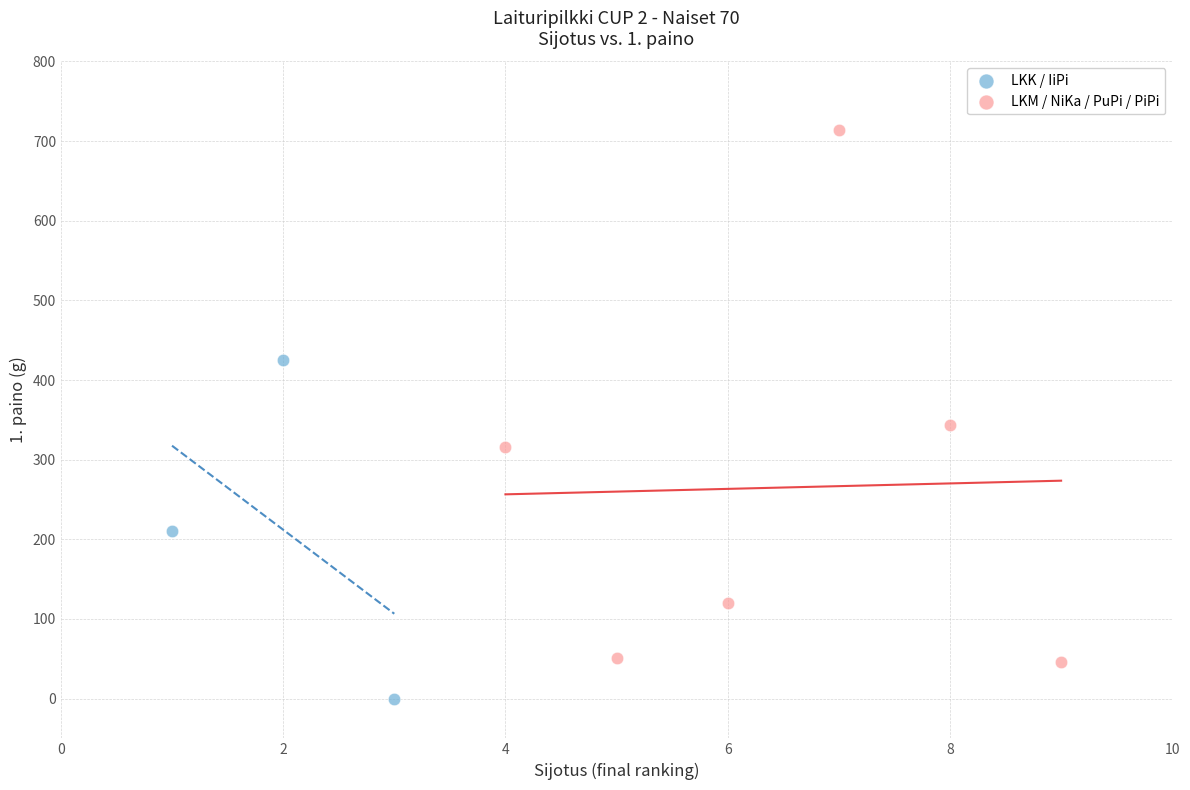

Which series reaches the minimum Y coordinate?

LKK / IiPi